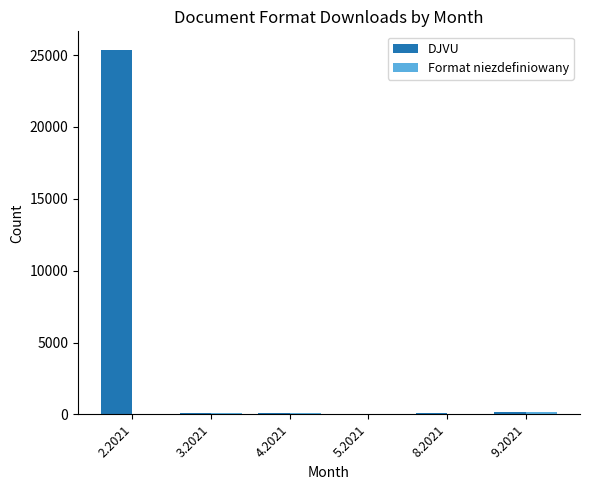

Which series changed the most between 2.2021 and 8.2021?

DJVU